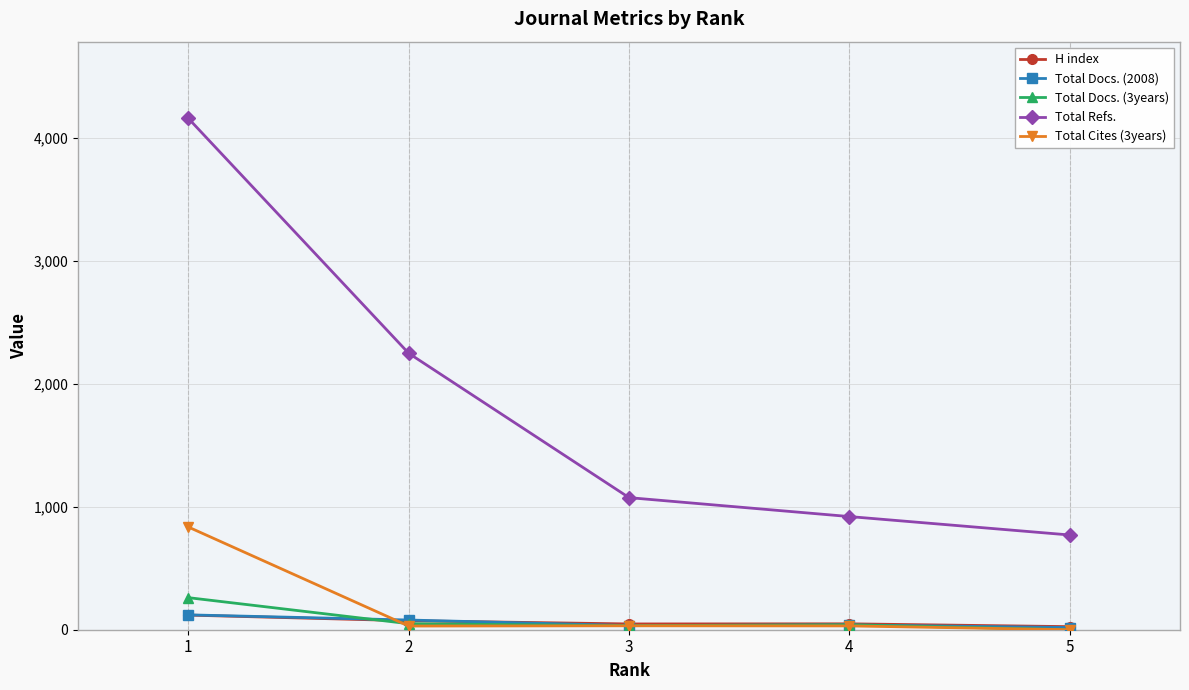

List the labels in order of Total Refs. value, largest first.

1, 2, 3, 4, 5